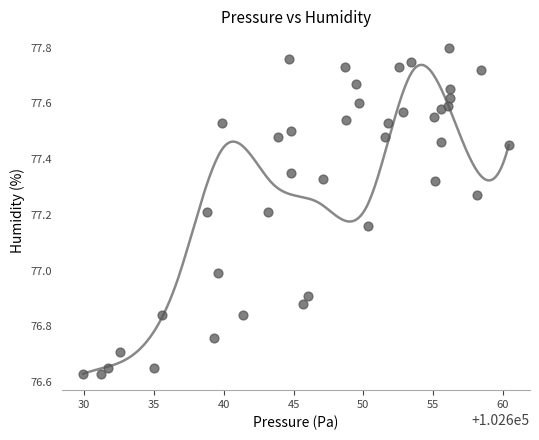

What is the range of Y values (max minus min)?

1.2